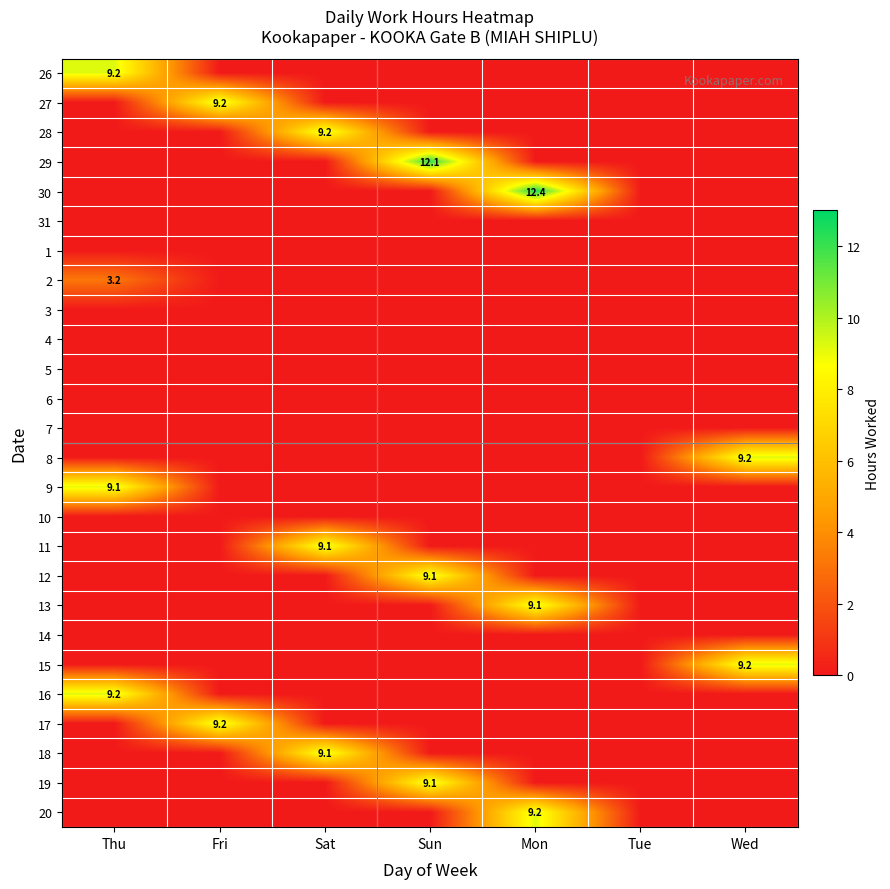

Is the value of 26 at Sat greater than the value of 14 at Wed?

No